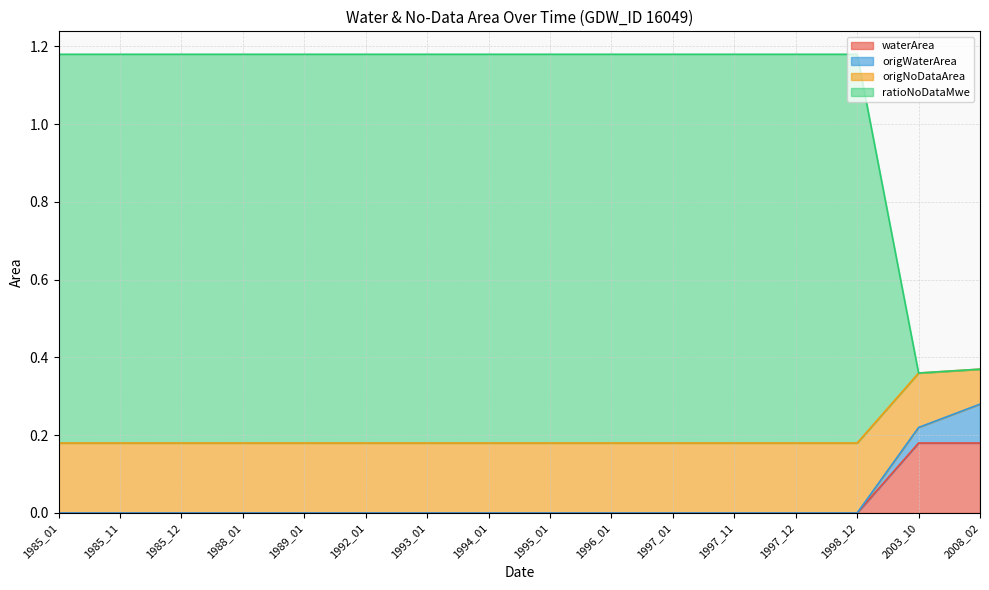

True or false: waterArea has a value of 0.1 at 1994_01.

False